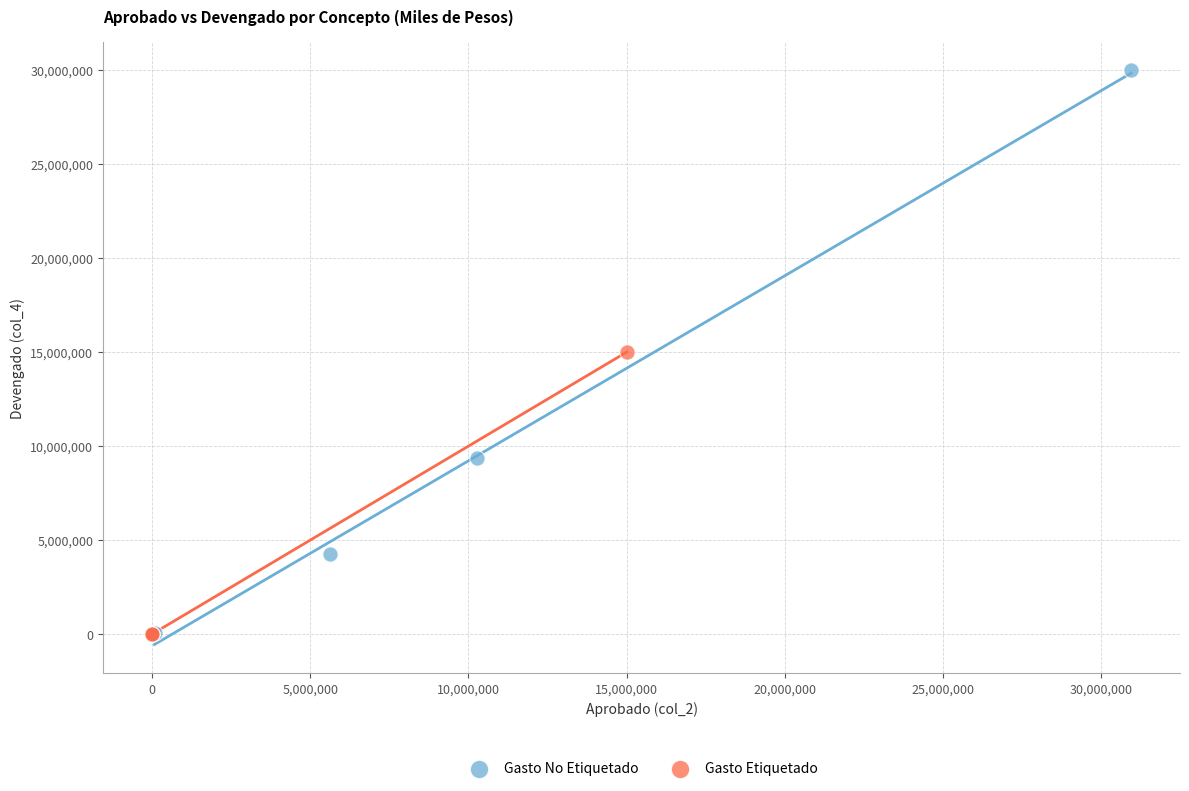

Which series reaches the maximum Y coordinate?

Gasto No Etiquetado